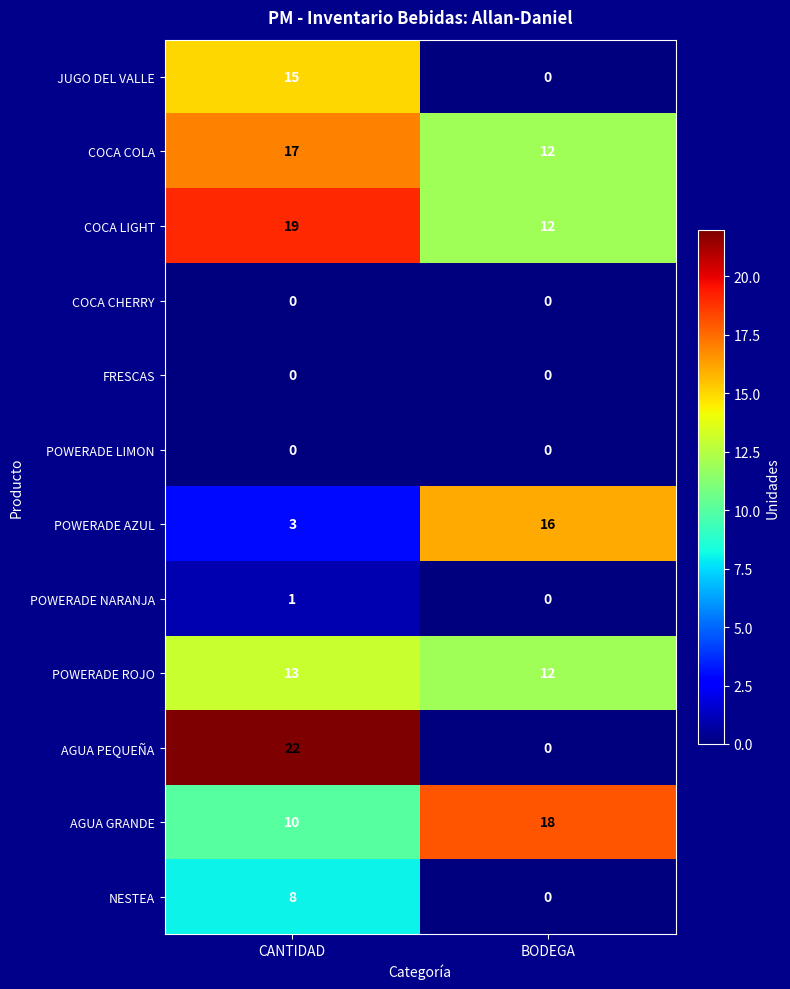

What is the spread (max minus min) of values at BODEGA?

18